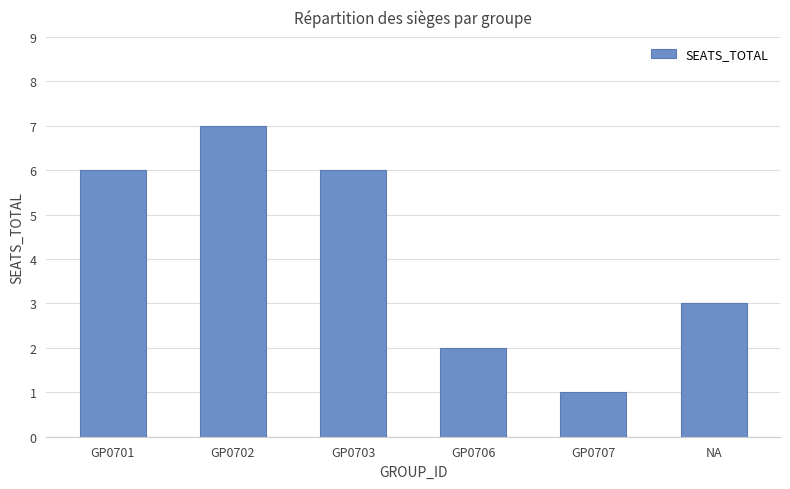

How many values are below 6?

3